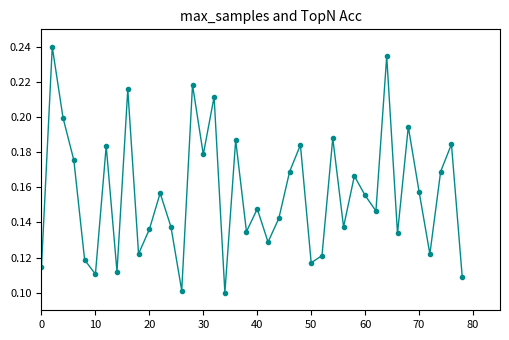

How many interior local peaks (higher than both neighbors) does the data have?

14